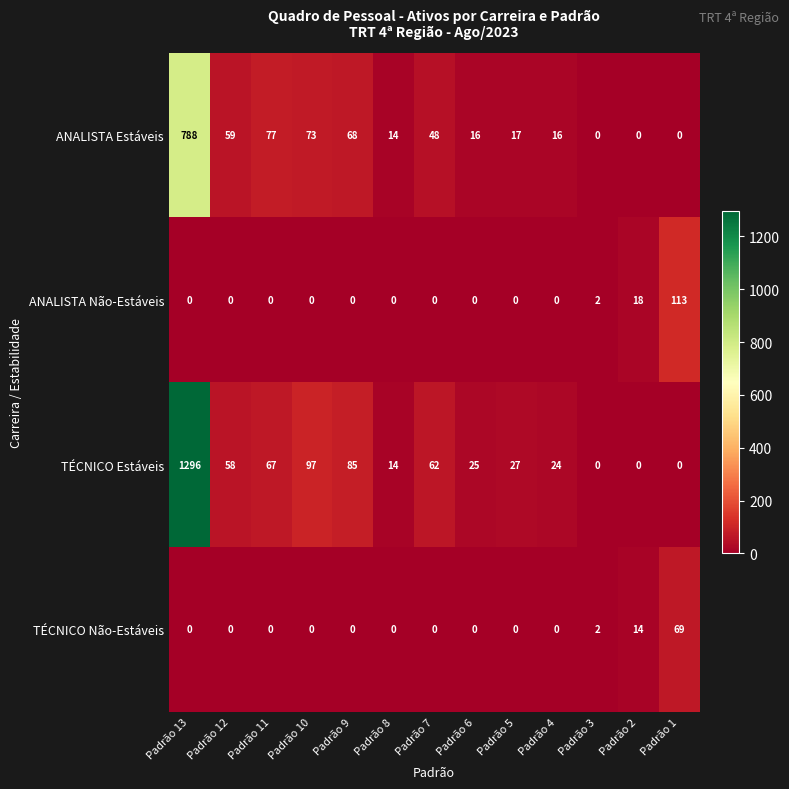

What is the difference between the maximum and second lowest values in the ANALISTA Estáveis series?

788